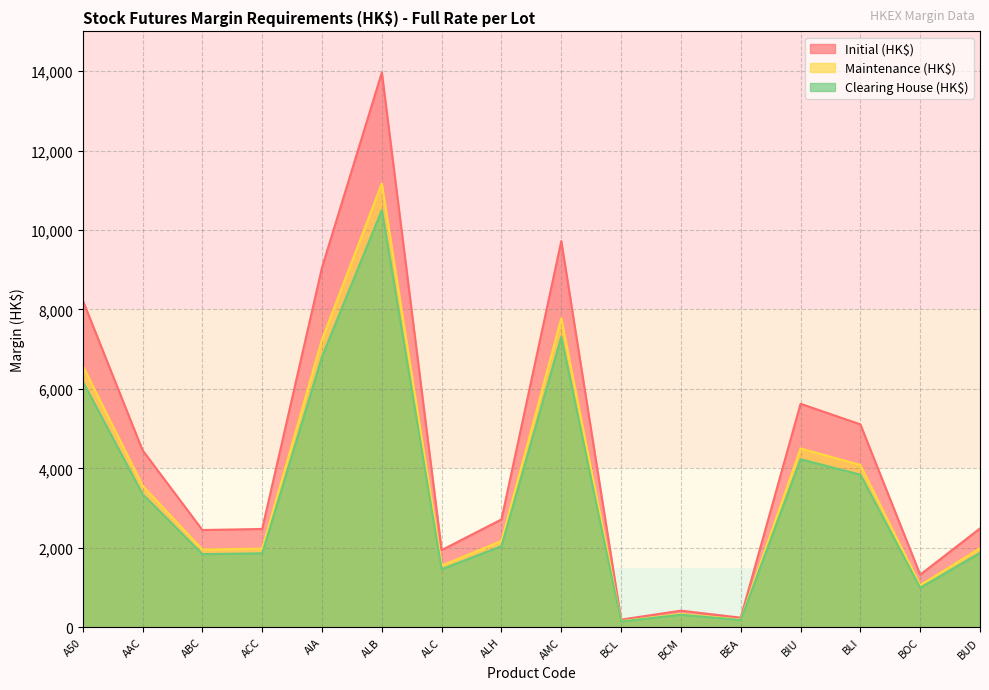

How many data points does each series have?

16